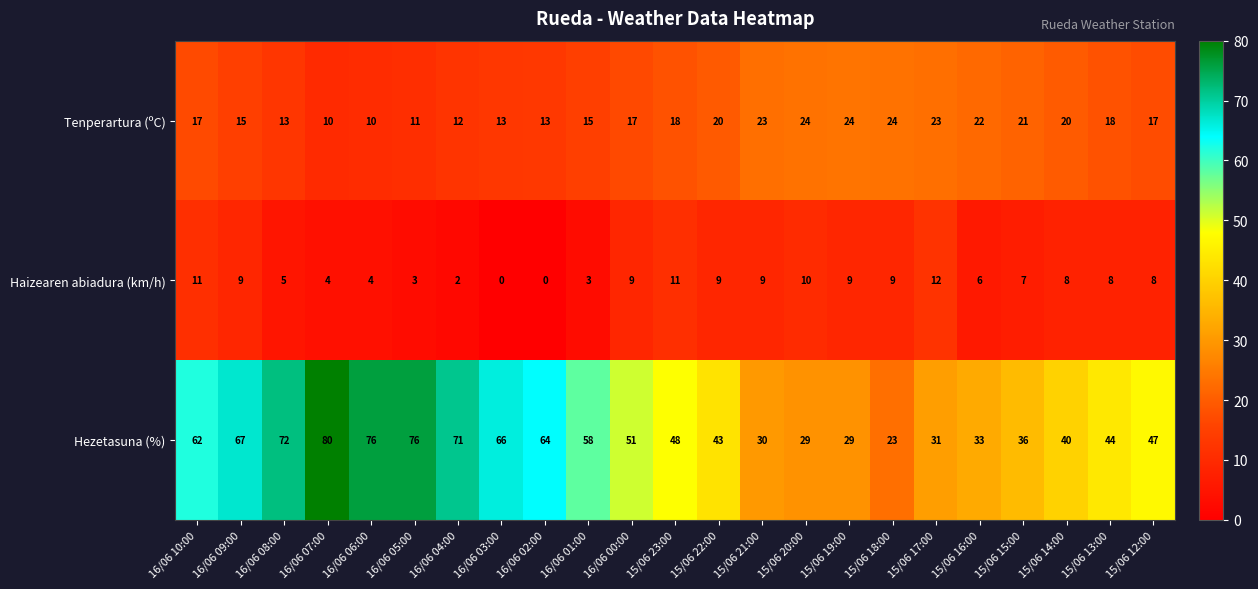

At which label does Haizearen abiadura (km/h) first exceed 8?

16/06 10:00